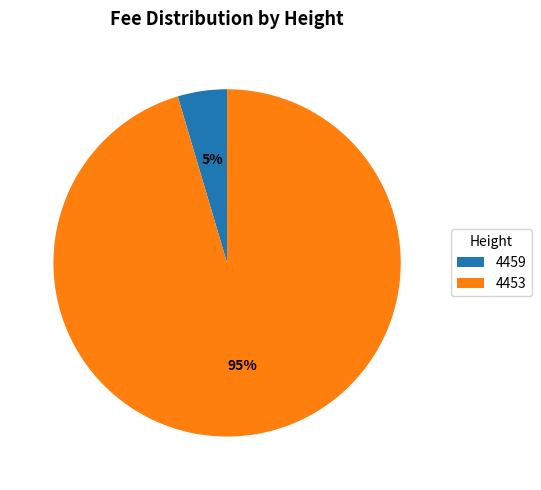

To the nearest percent, what is the average slice percentage?

50%